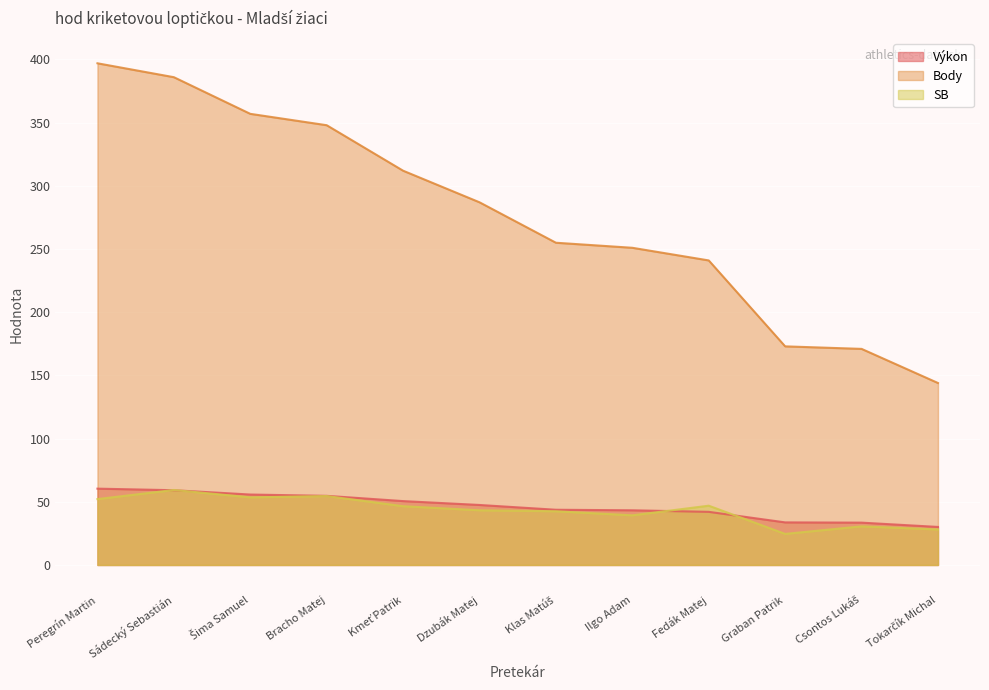

Is it true that SB equals 46.5 at Kmeť Patrik?

True